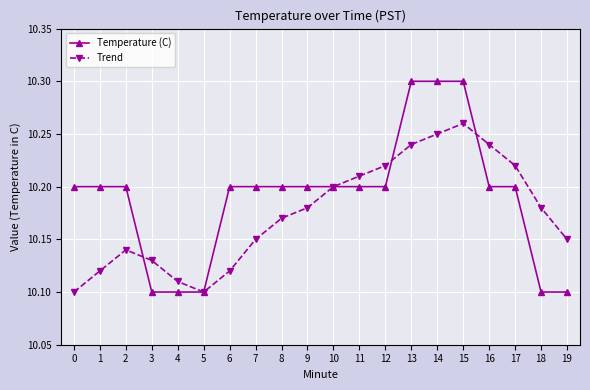

How many Trend values are between 10 and 11?

20